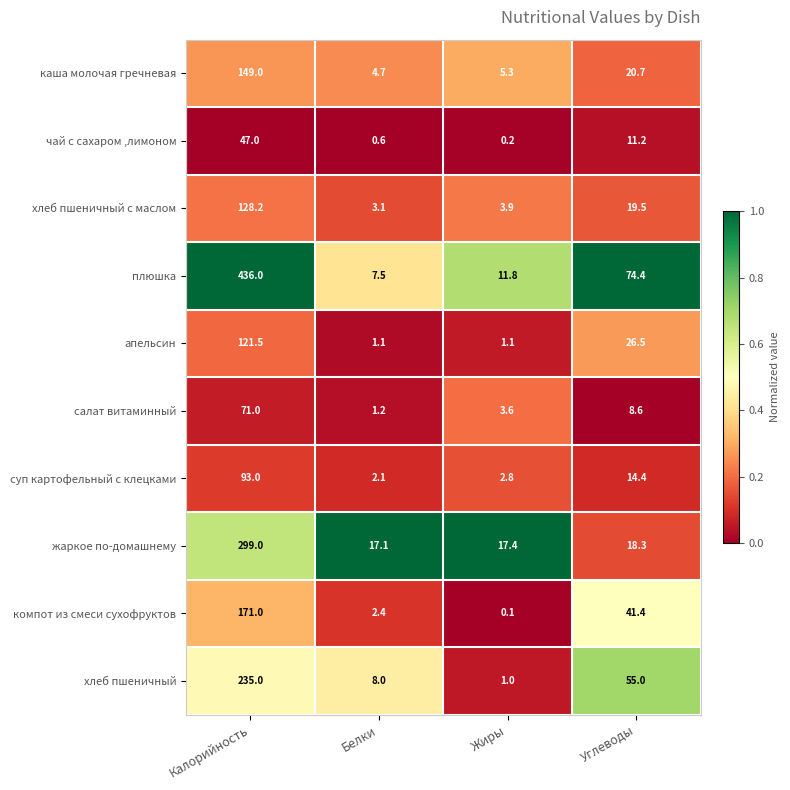

What is the greatest value displayed?

436.0